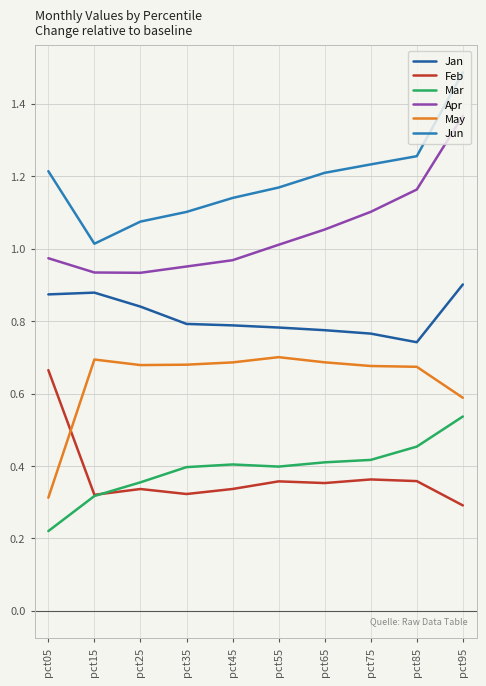

Between pct45 and pct95, which series saw the biggest shift?

Apr